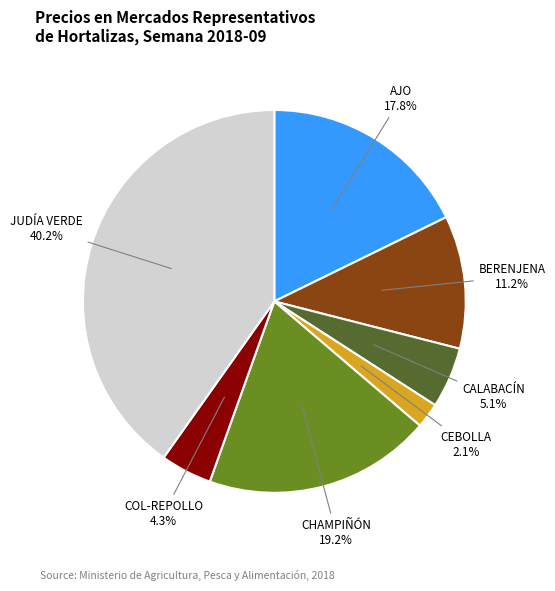

The AJO slice represents 18% of the pie. True or false?

True